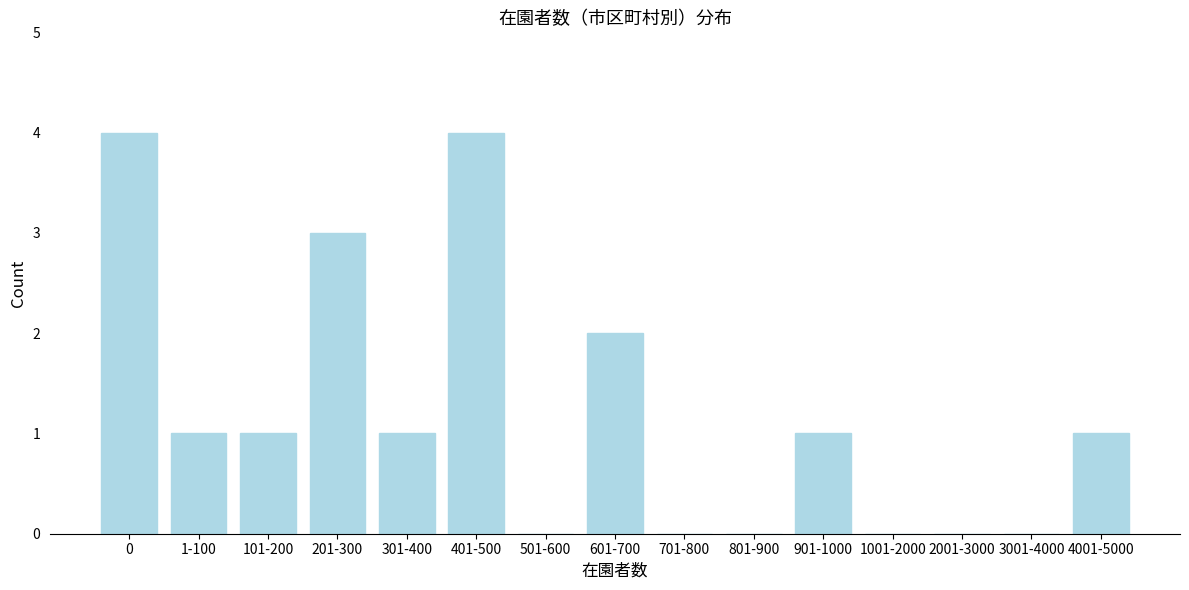

Reading left to right, what are all the values shown in this chart?

0=4	1-100=1	101-200=1	201-300=3	301-400=1	401-500=4	501-600=0	601-700=2	701-800=0	801-900=0	901-1000=1	1001-2000=0	2001-3000=0	3001-4000=0	4001-5000=1